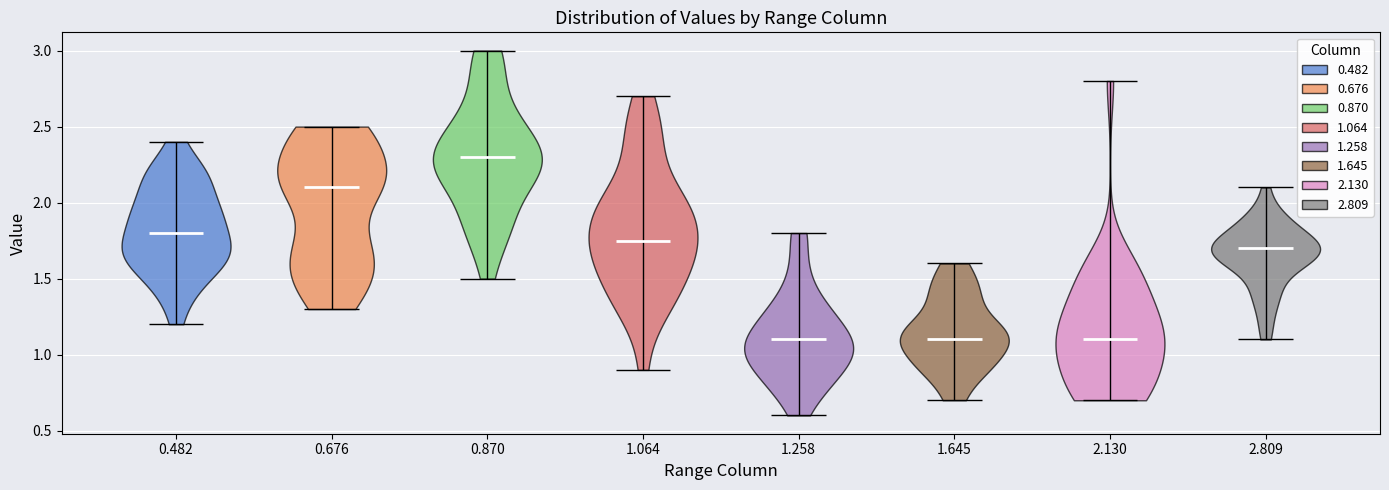

Reading left to right, read every violin against the y-axis: where its median line is, and the lowest and highest points it reaches. The values are not printed on the chart, so give them approximately, as read against the axis.

0.482: median line 1.80, lowest point 1.20, highest point 2.40
0.676: median line 2.10, lowest point 1.30, highest point 2.50
0.870: median line 2.30, lowest point 1.50, highest point 3.00
1.064: median line 1.75, lowest point 0.90, highest point 2.70
1.258: median line 1.10, lowest point 0.60, highest point 1.80
1.645: median line 1.10, lowest point 0.70, highest point 1.60
2.130: median line 1.10, lowest point 0.70, highest point 2.80
2.809: median line 1.70, lowest point 1.10, highest point 2.10